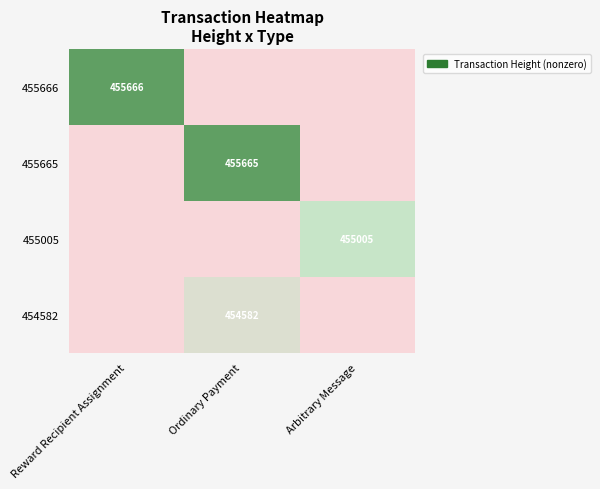

What is the sum of all 455665 values?

455665